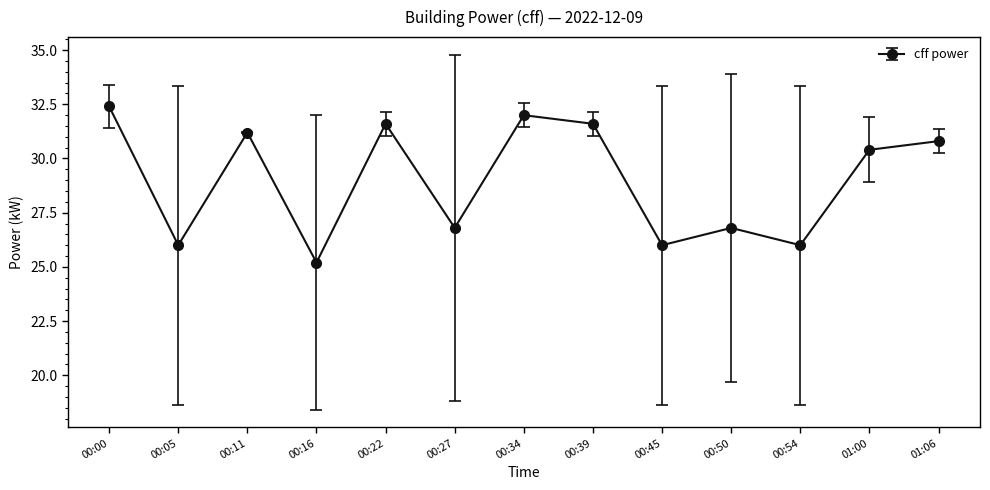

What is the average value?

29.0